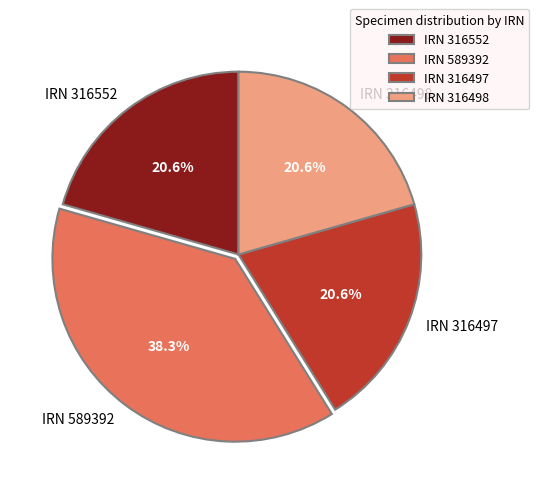

Combined, do IRN 589392 and IRN 316498 account for over 50%?

Yes